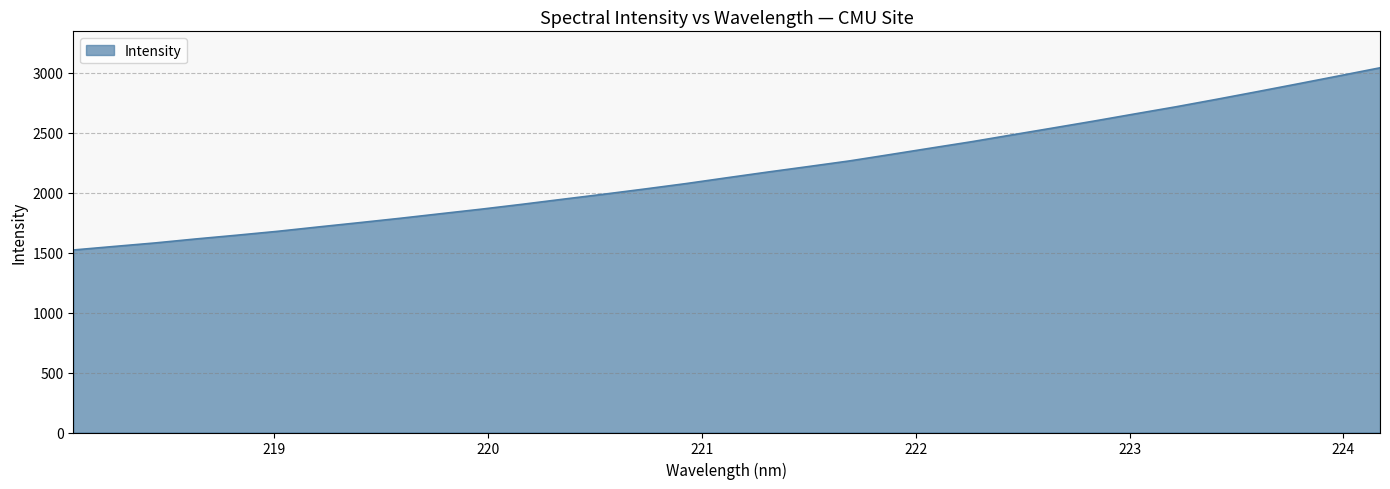

Count the number of categories in the chart.

33